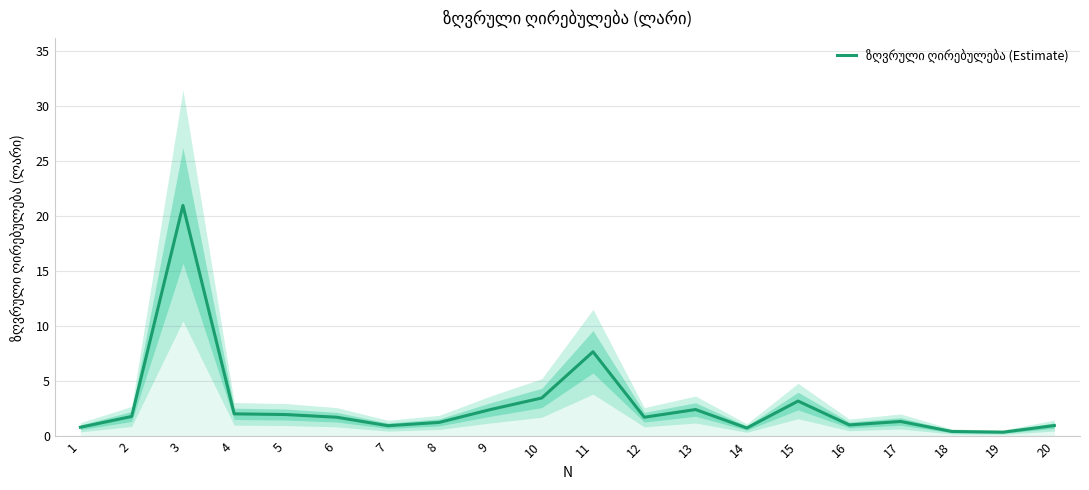

True or false: the data has more than 2 interior local peaks.

True